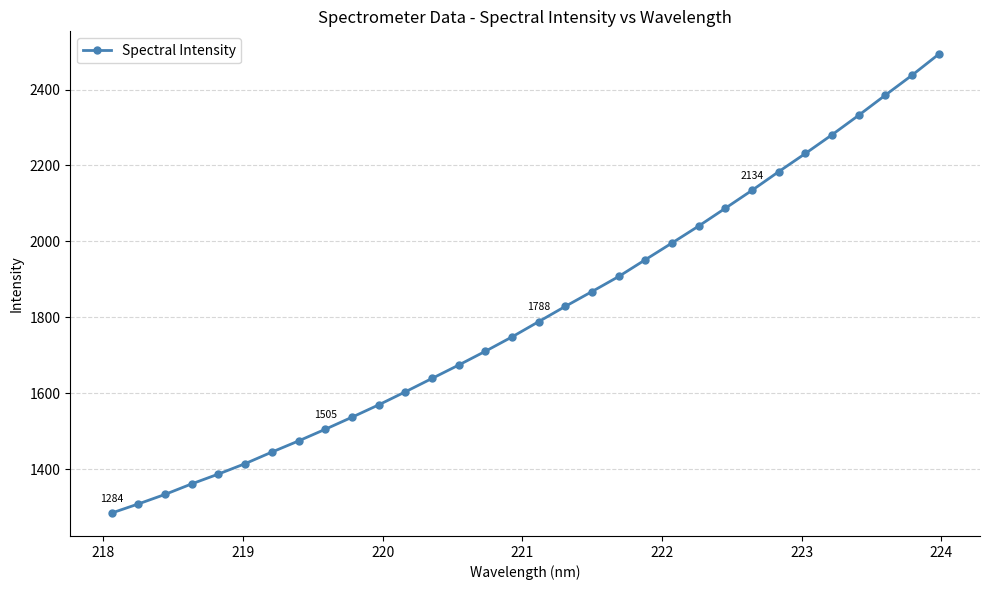

How many data points are less than 1788?

16